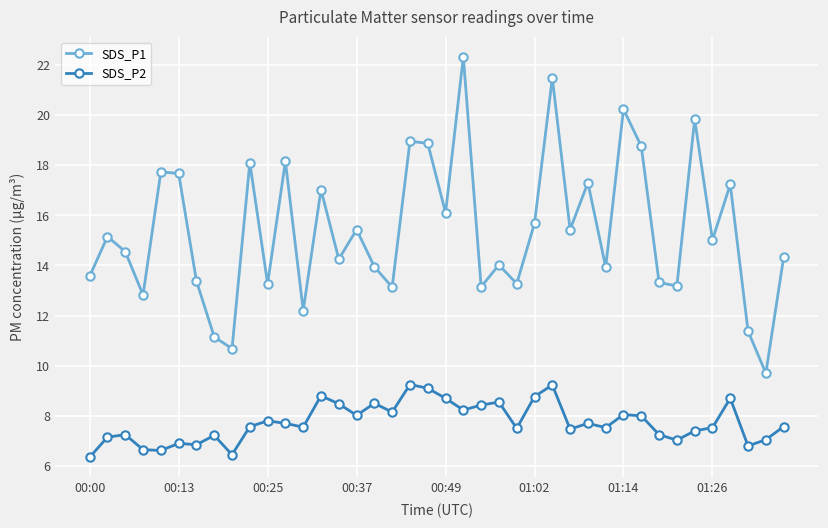

What is the value of the SDS_P1 point at the 31st from the left?

20.2